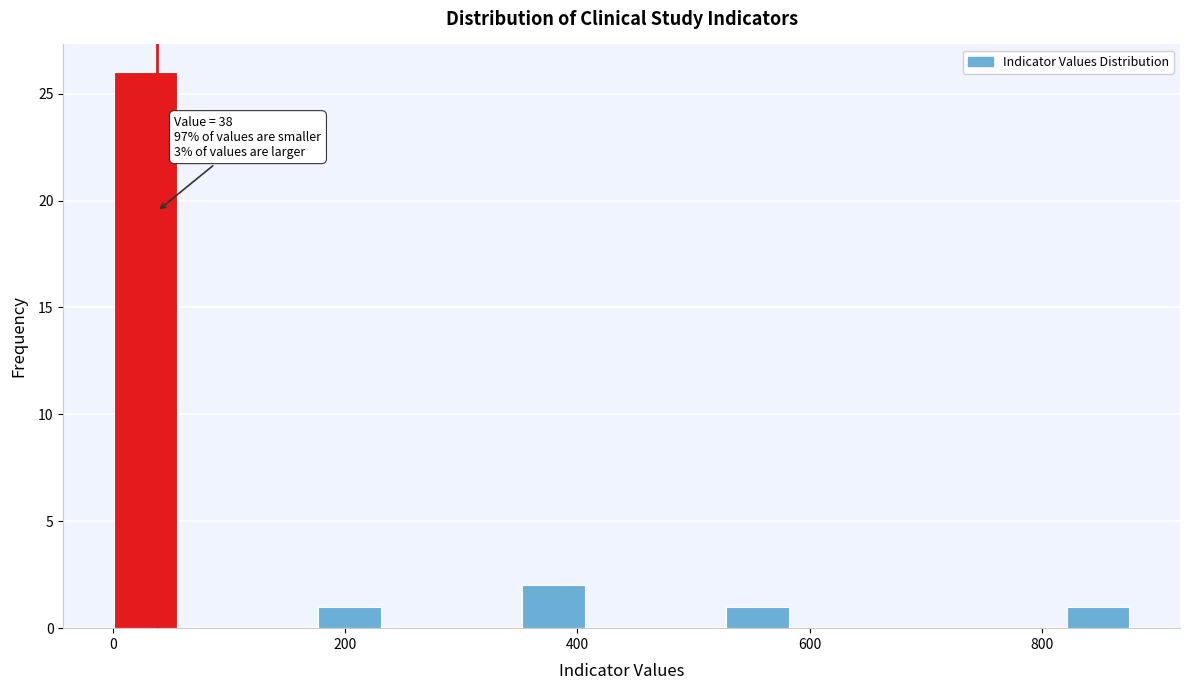

Around what value on the x-axis is the tallest bar? Give the approximate position of its centre, as read against the axis.

20